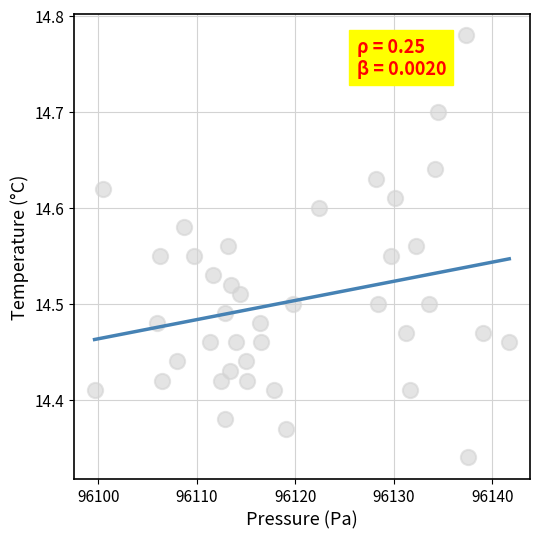

What is the range of X values (max minus min)?

42.1